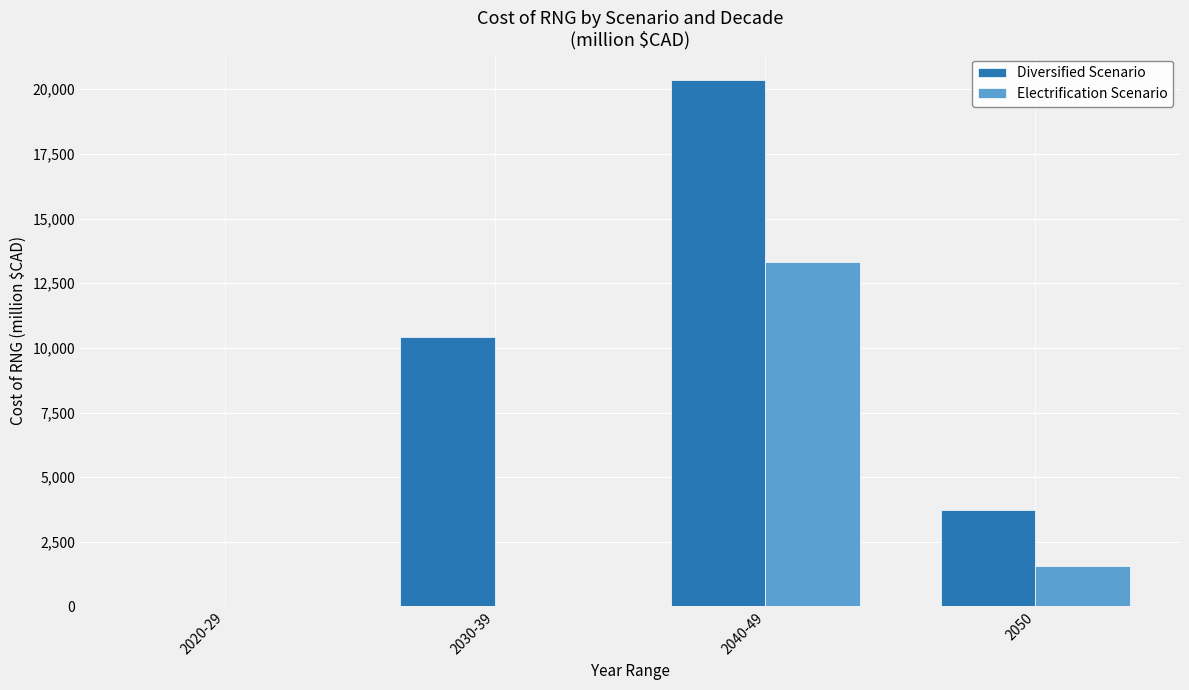

The value of Electrification Scenario at 2030-39 is 0.0. True or false?

True